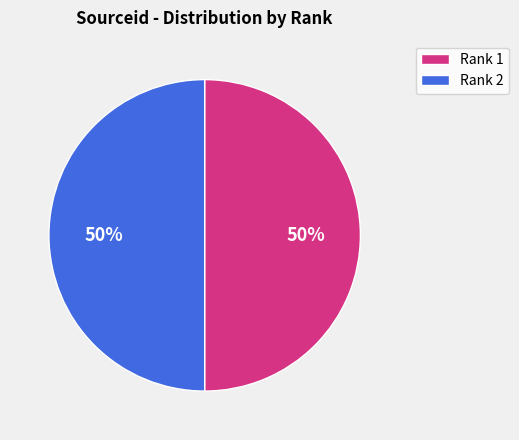

Approximately how many times larger is the value at Rank 1 compared to Rank 2?

1.0